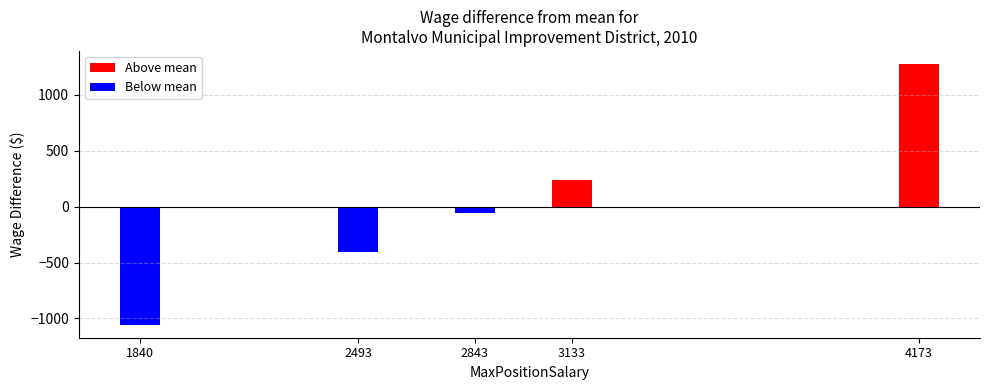

What is the average value of the Below mean series?

-302.6